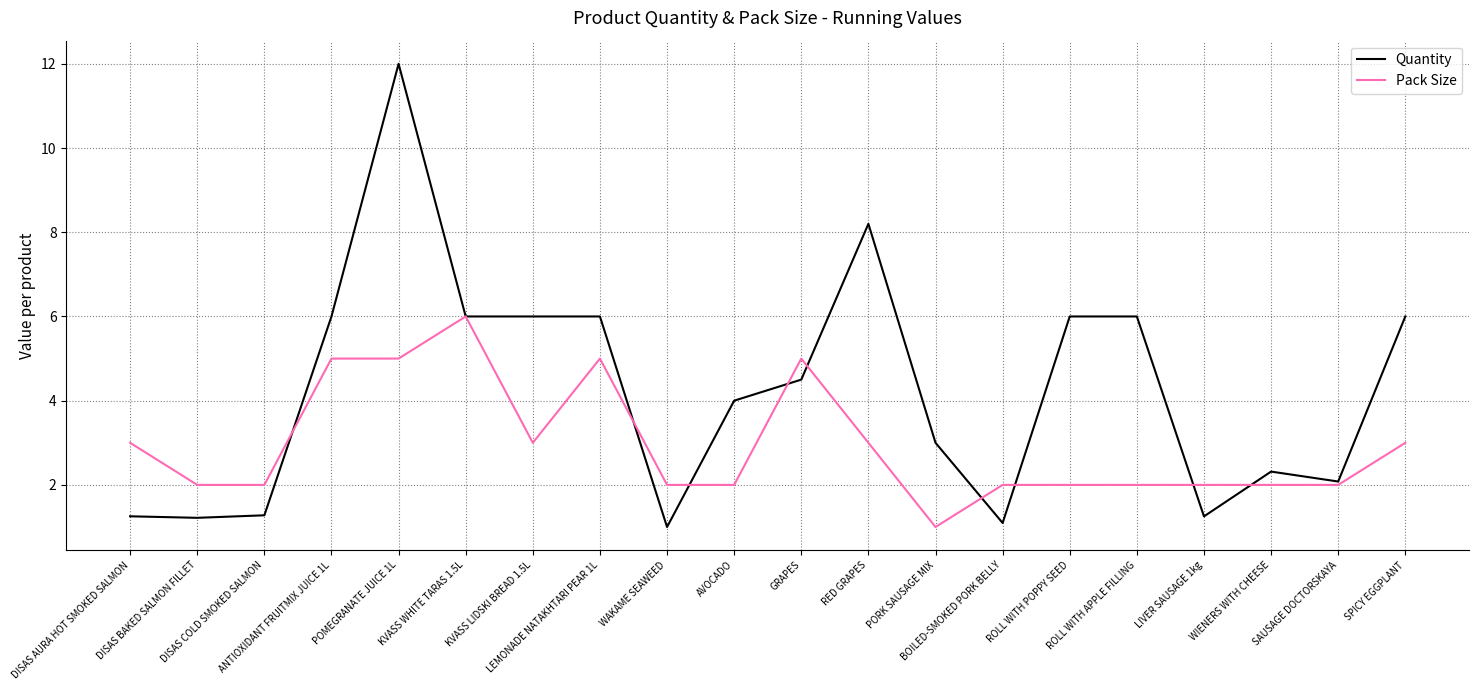

What is the highest value of the Pack Size series?

6.0